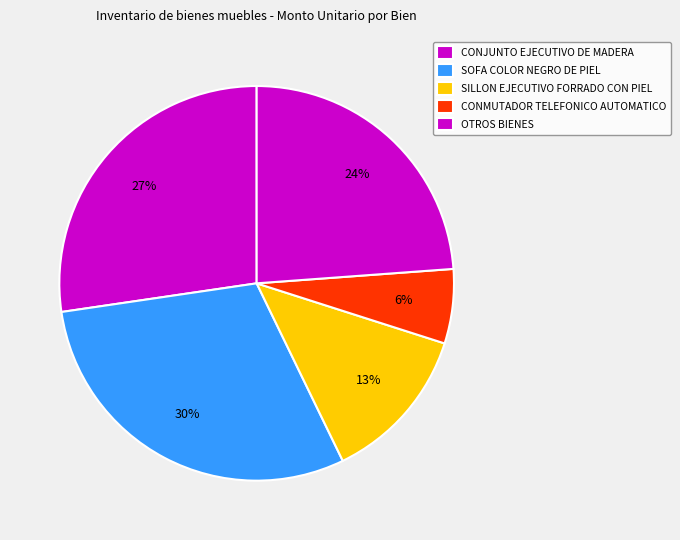

Count the number of slices in the pie.

5